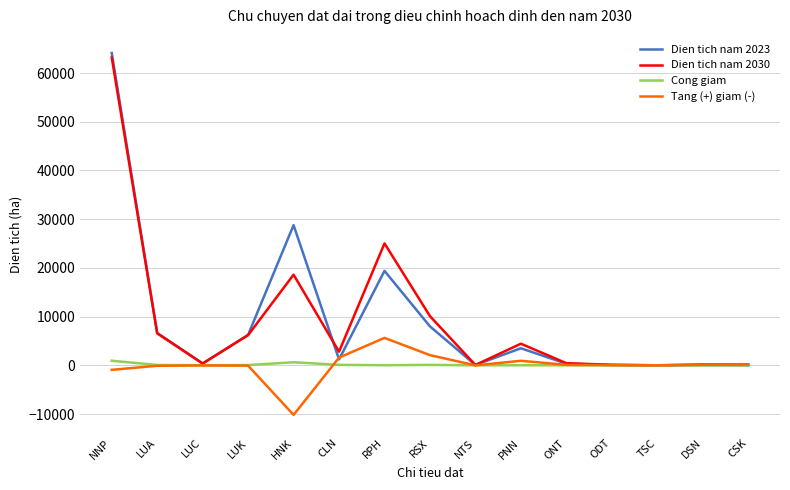

Which series has the widest spread of values?

Dien tich nam 2023